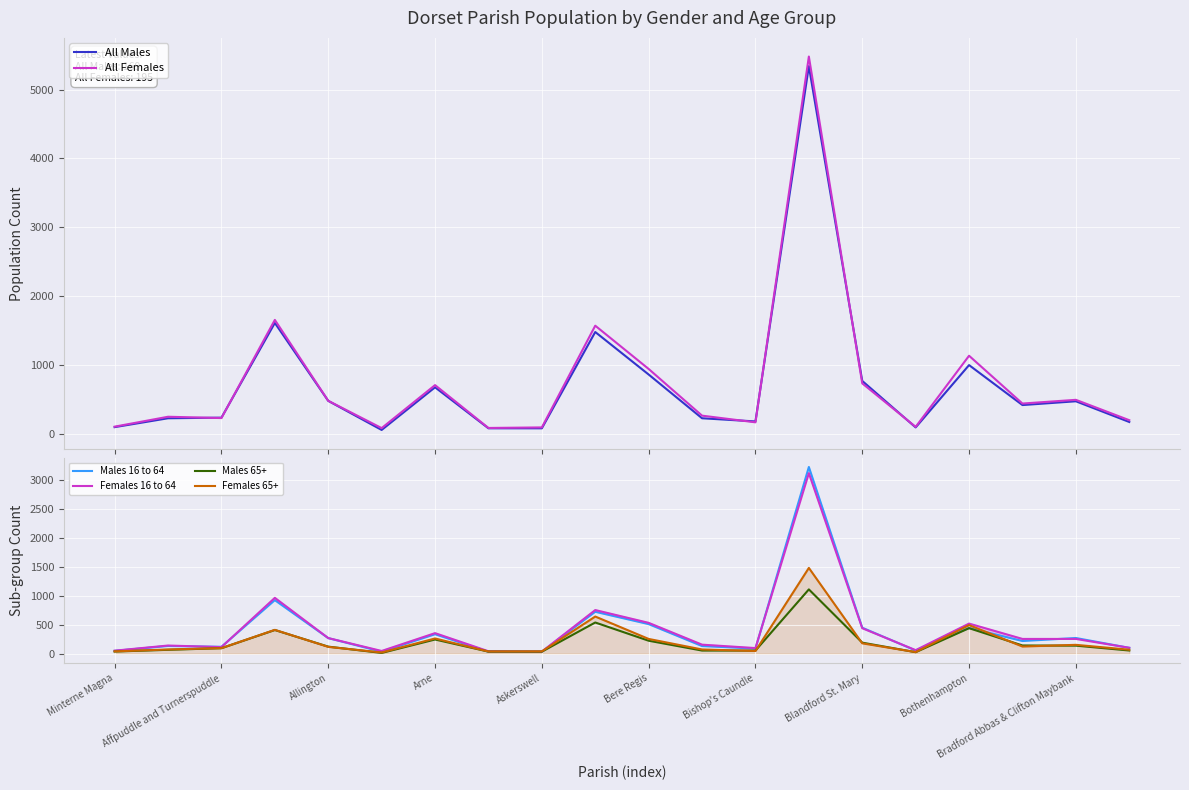

True or false: Males 16 to 64 and All Males cross at least once.

False